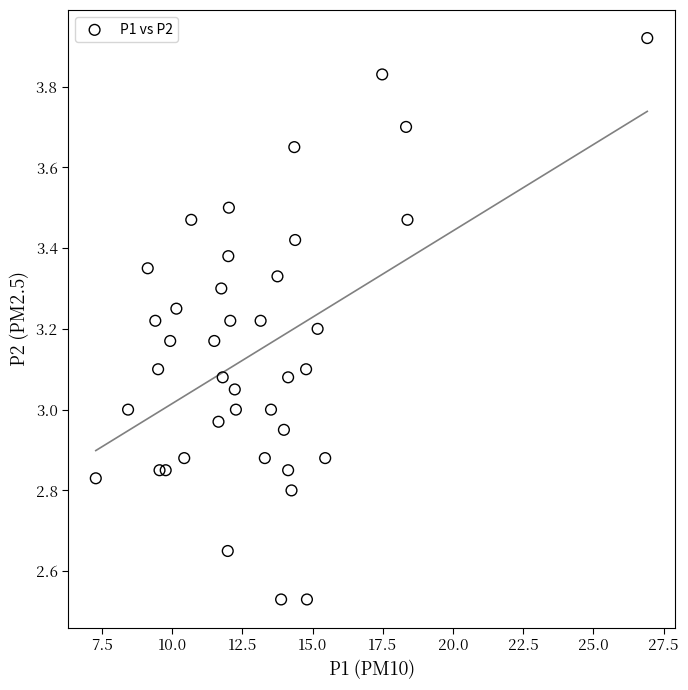

What is the range of X values (max minus min)?

19.6